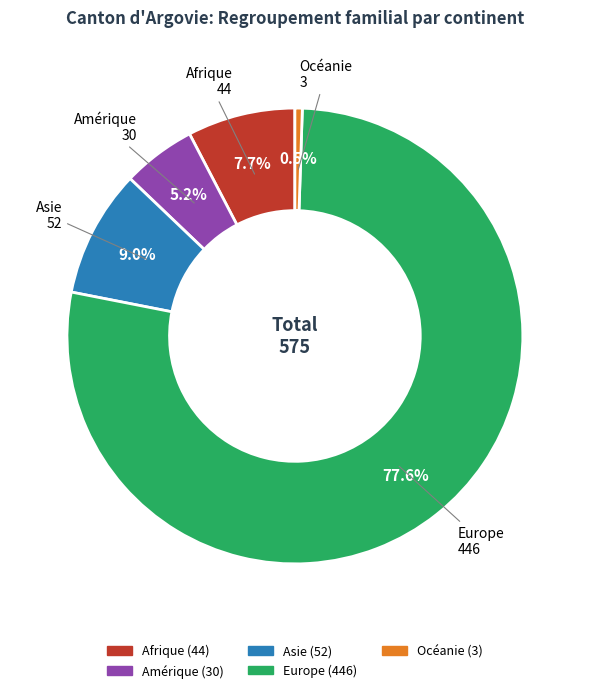

What percentage is the Asie slice, to the nearest percent?

9%